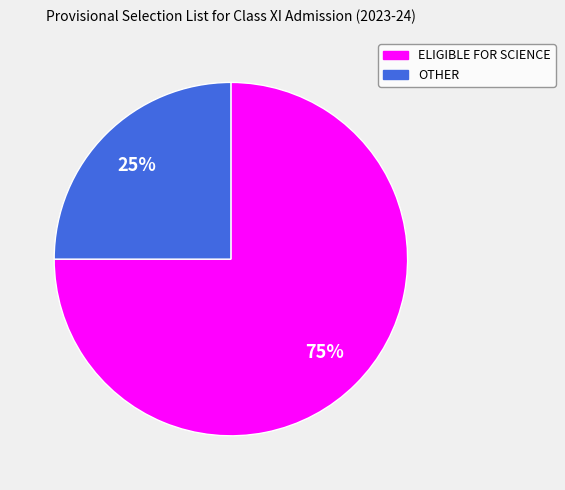

What percentage is the ELIGIBLE FOR SCIENCE slice, to the nearest percent?

75%